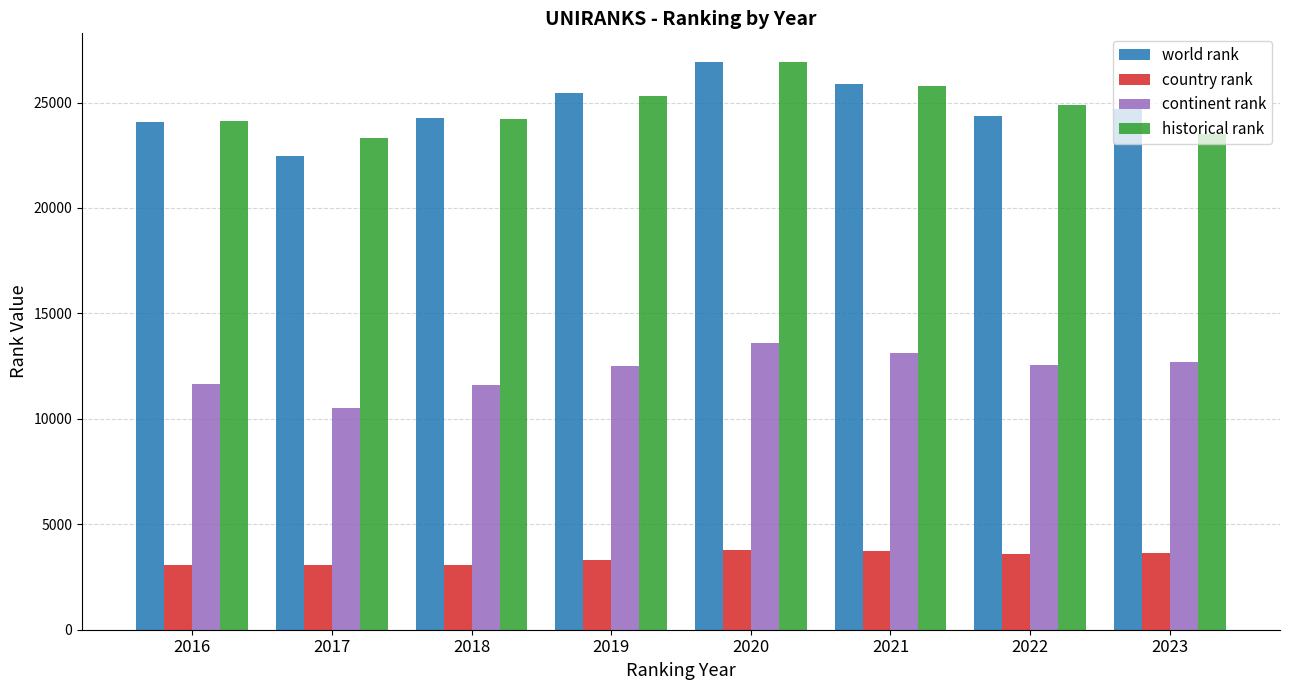

What is the value of the world rank bar at the 3rd from the left?

24258.0